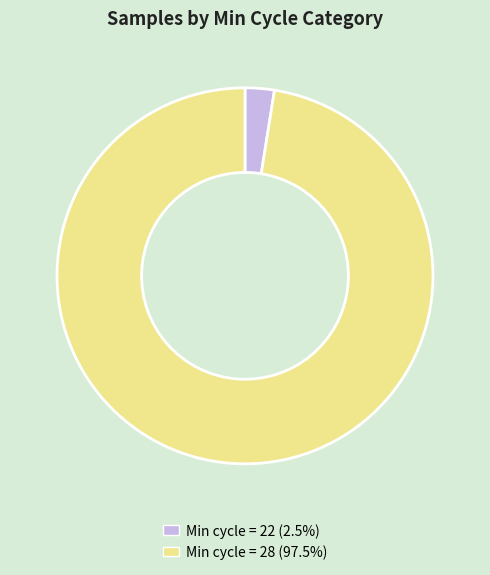

Is there any slice that represents more than half of the pie?

Yes